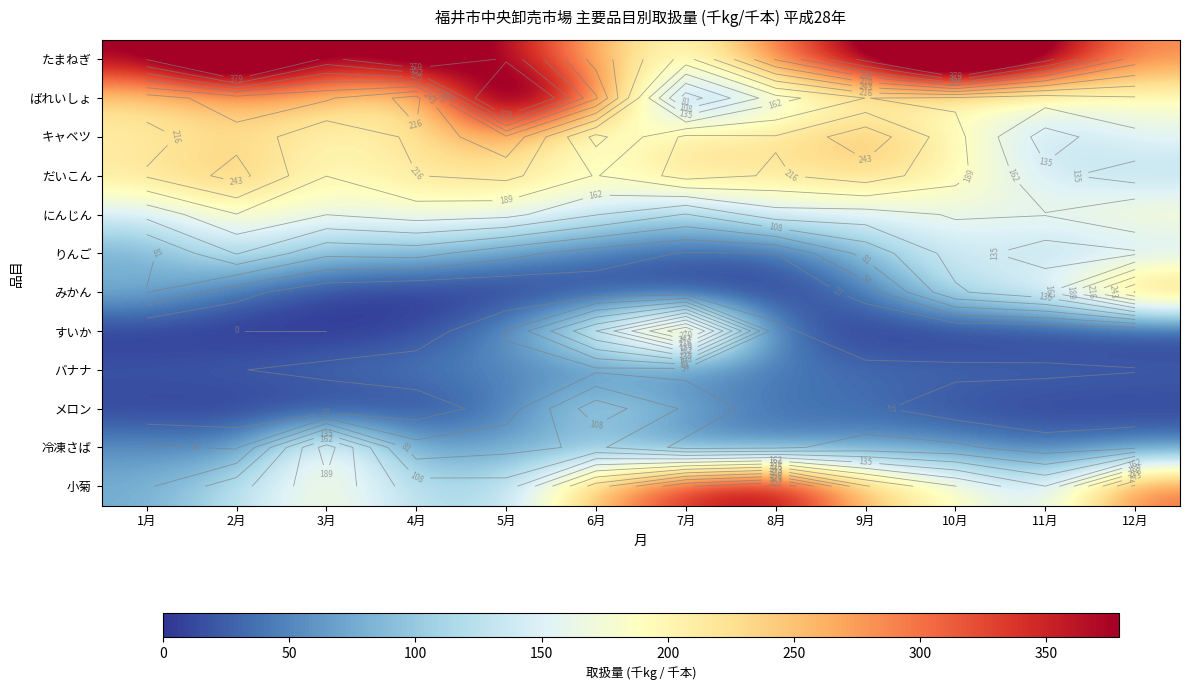

Which has a higher value, 3月 or 11月?

11月